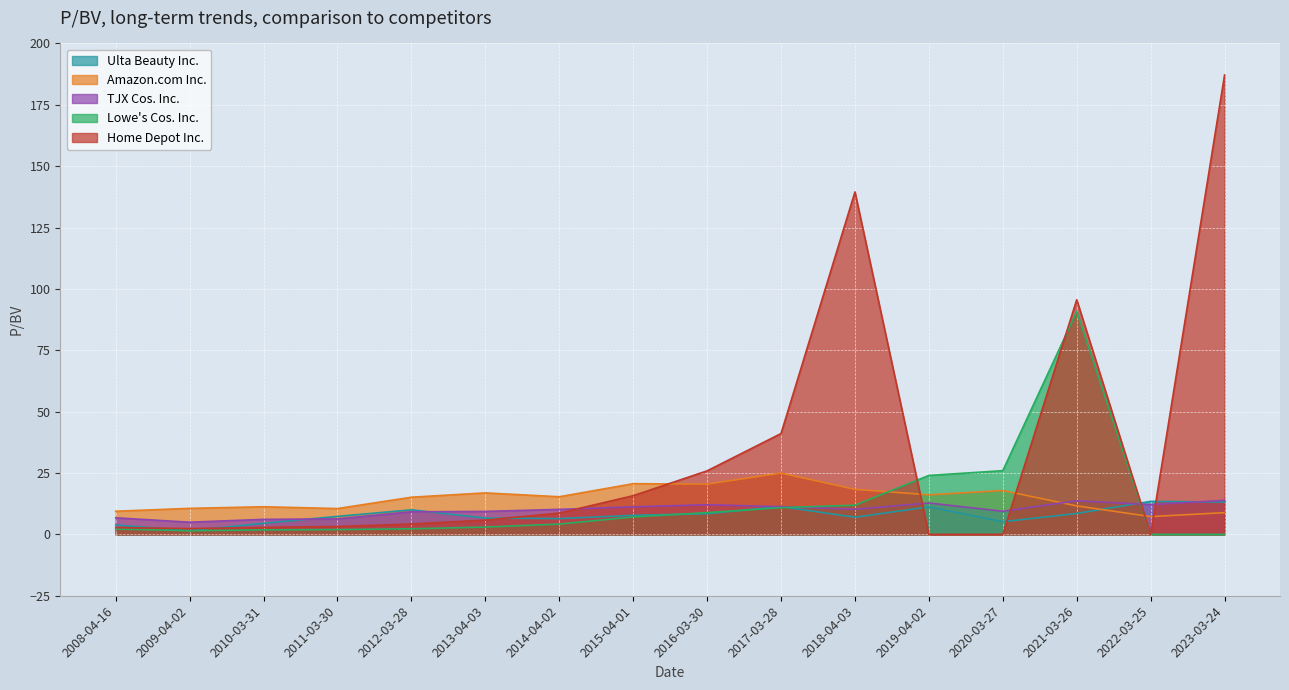

Between 2014-04-02 and 2020-03-27, which series saw the biggest shift?

Lowe's Cos. Inc.